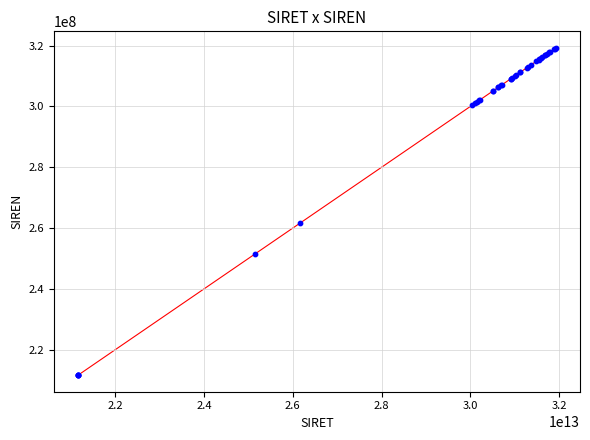

What Y value in the scatter plot is closest to 265444005?

261610232